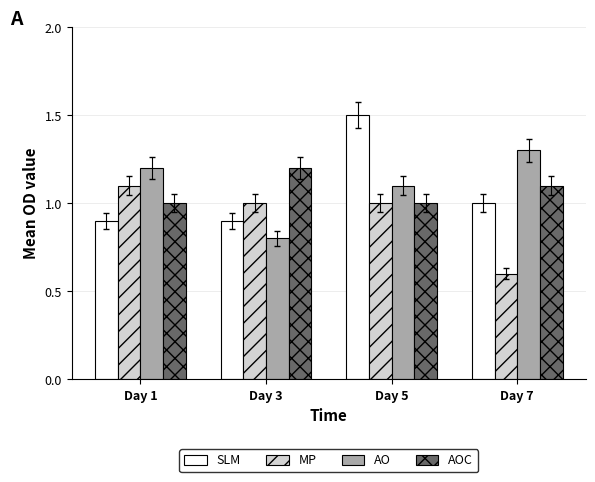

What is the spread (max minus min) of values at Day 5?

0.5